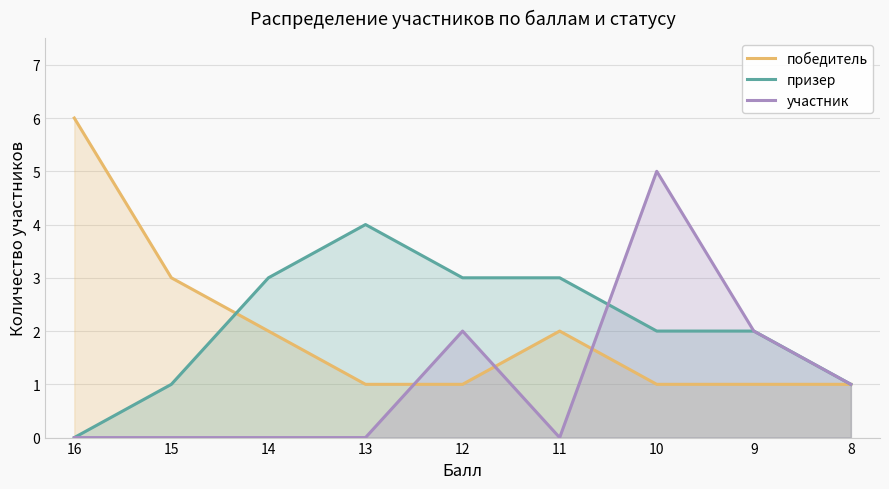

Which category has the highest value across all series?

16